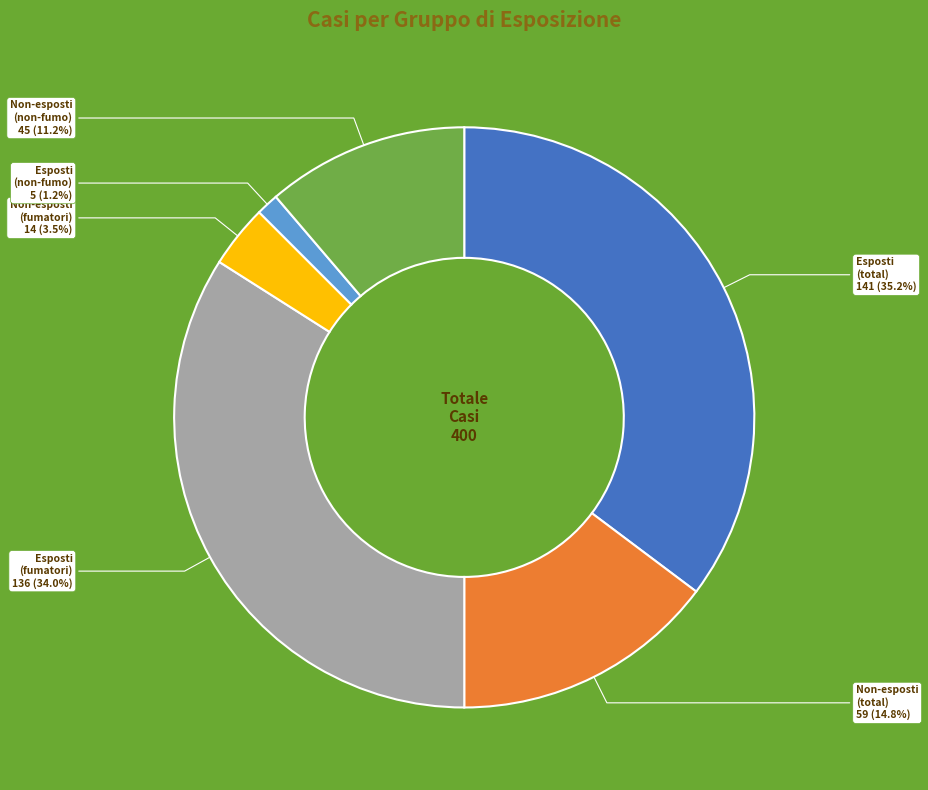

Count the number of slices in the pie.

6